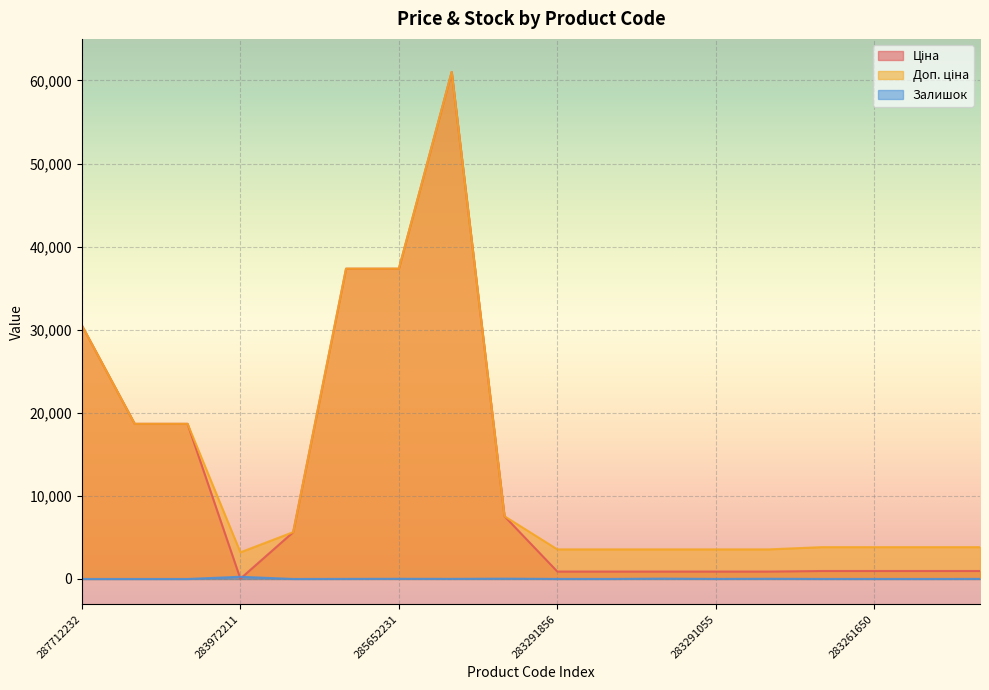

How many data points in Доп. ціна are less than 3828?

6